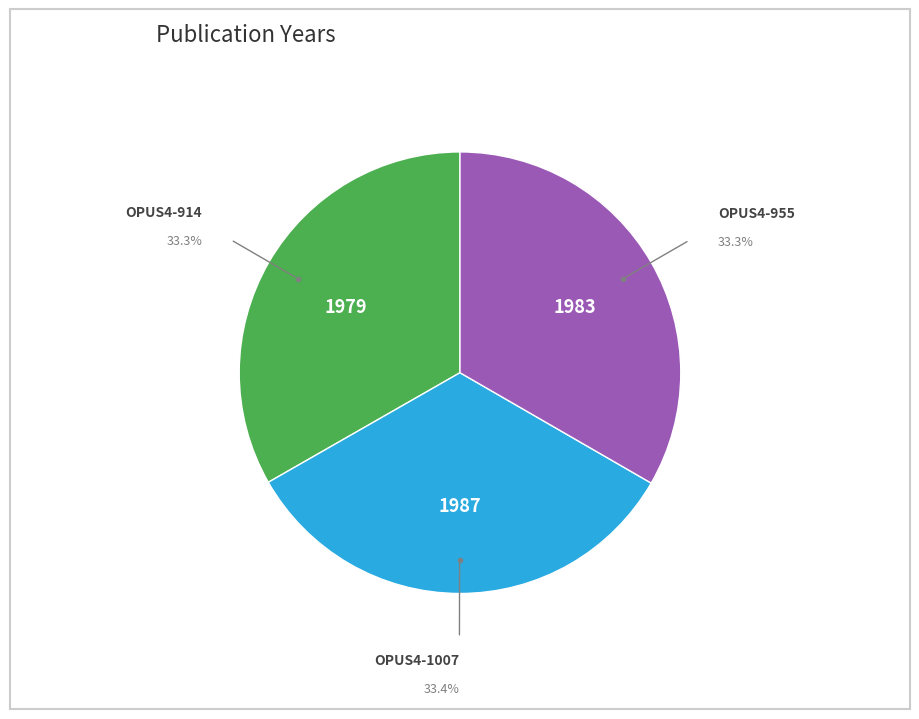

Count the number of slices in the pie.

3